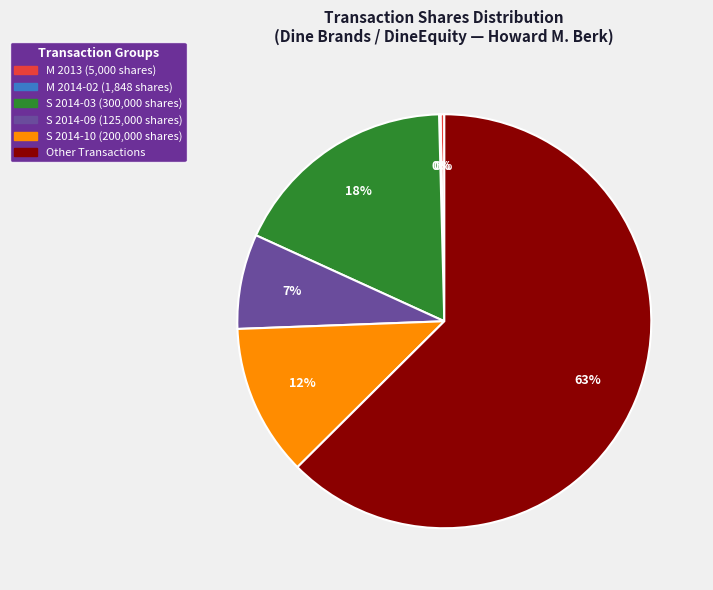

True or false: S 2014-03 (300,000 shares) accounts for 25% of the total.

False